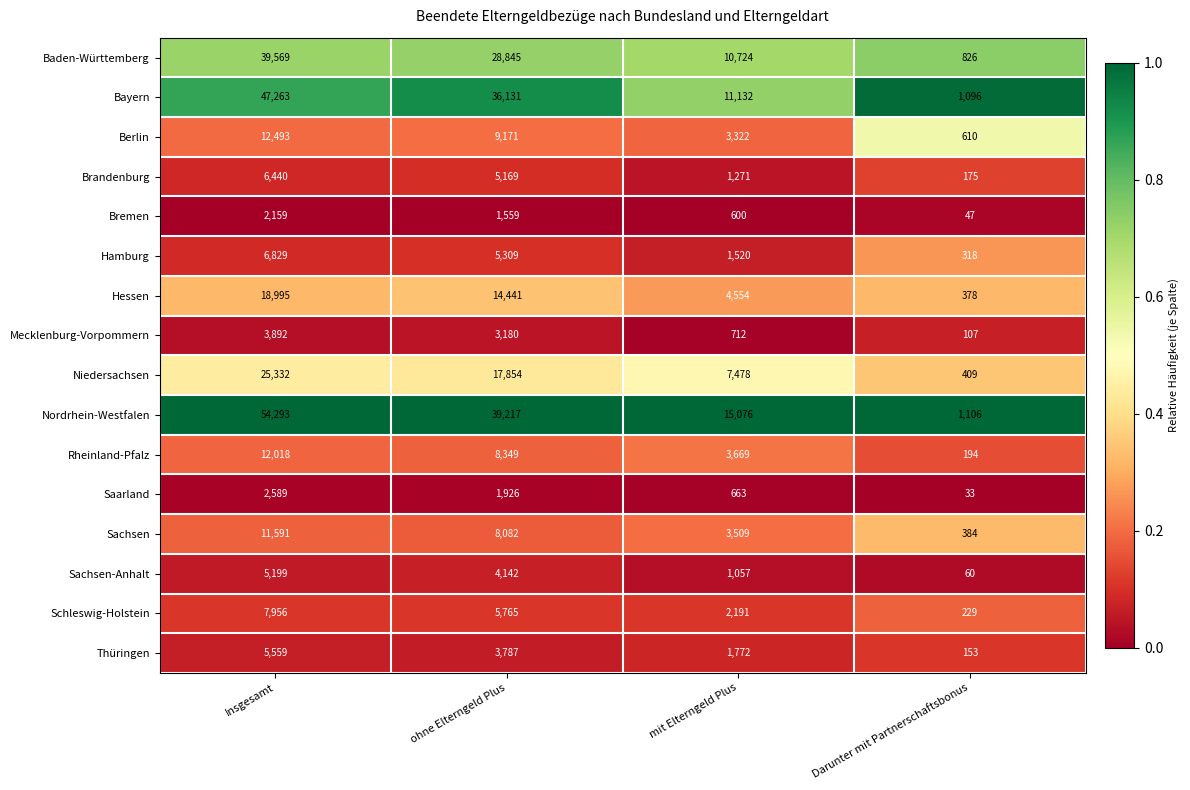

Rank the categories by Hamburg value from highest to lowest.

Insgesamt, ohne Elterngeld Plus, mit Elterngeld Plus, Darunter mit Partnerschaftsbonus